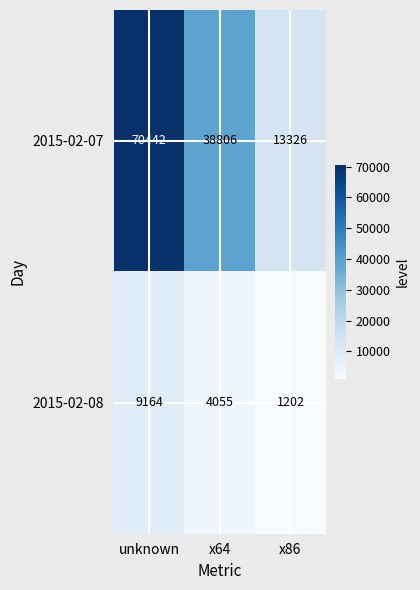

Rank the series at x86 from highest to lowest value.

2015-02-07, 2015-02-08